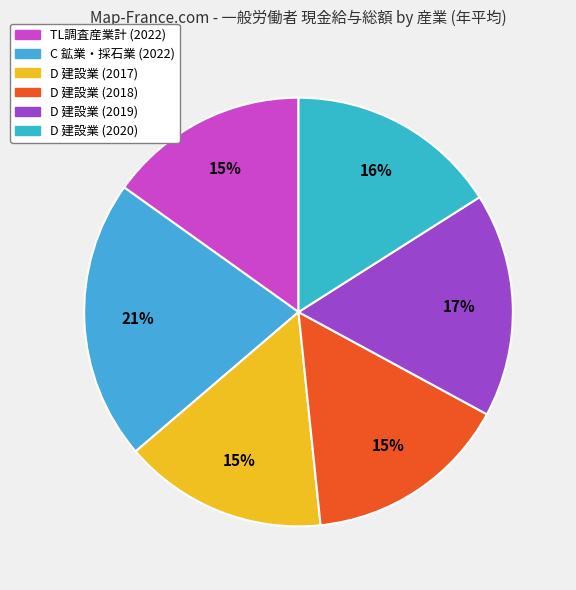

Count the number of slices in the pie.

6